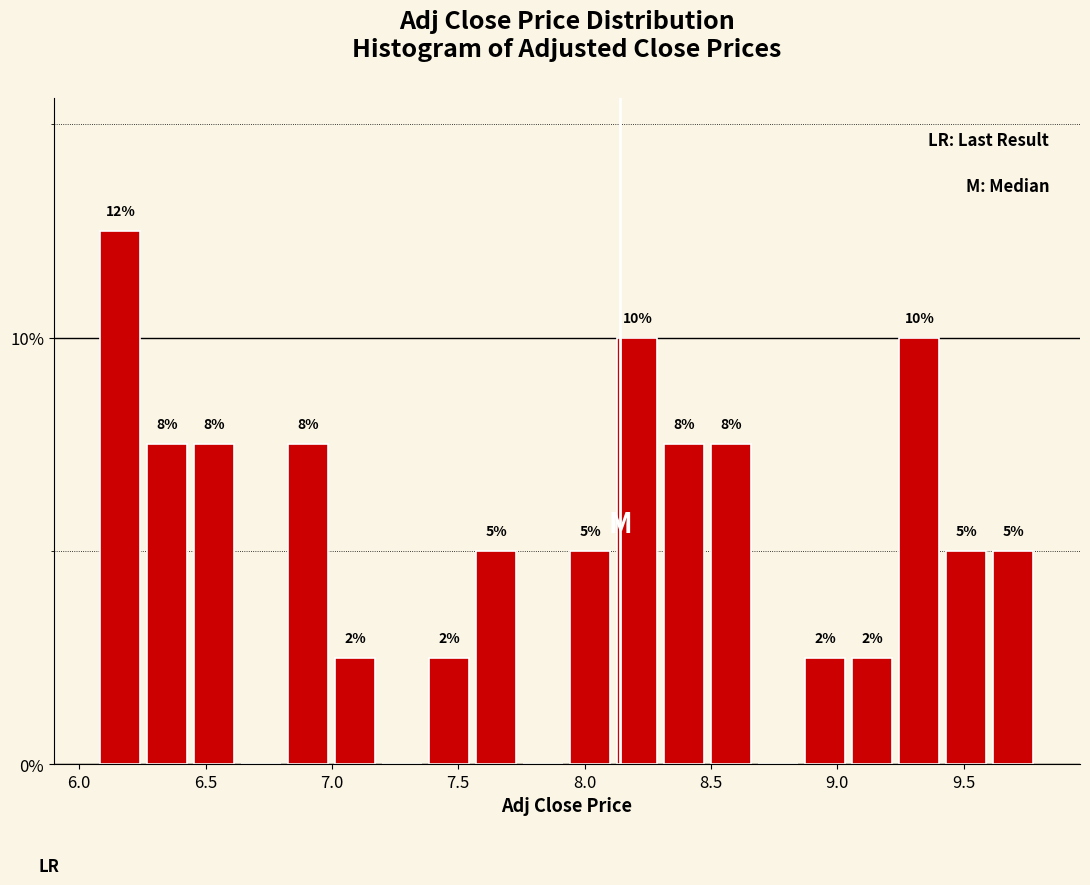

Read against the x-axis, roughly where is the centre of the tallest bar?

6.15